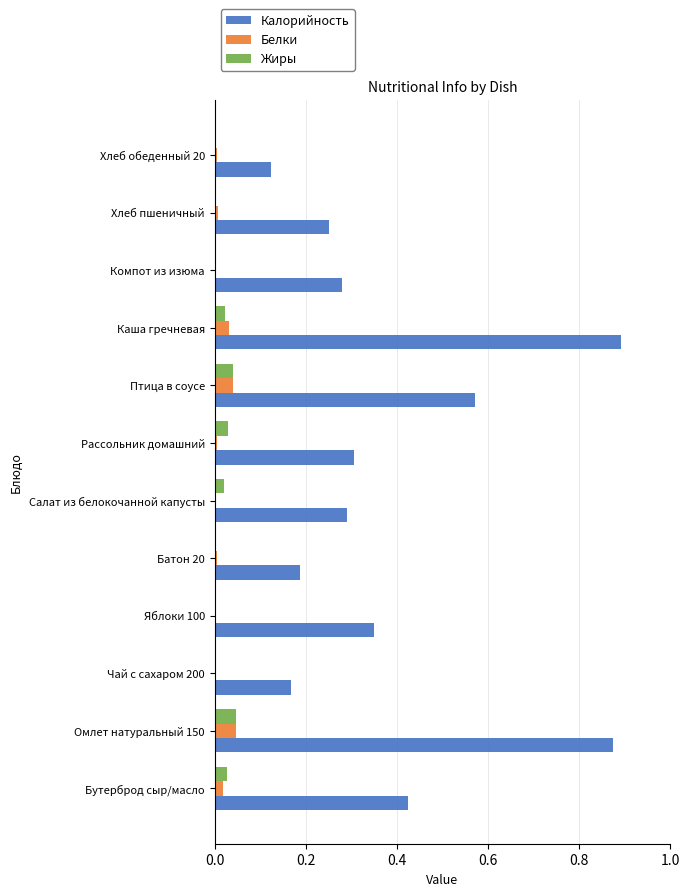

What are all the series names shown in the legend?

Калорийность, Белки, Жиры